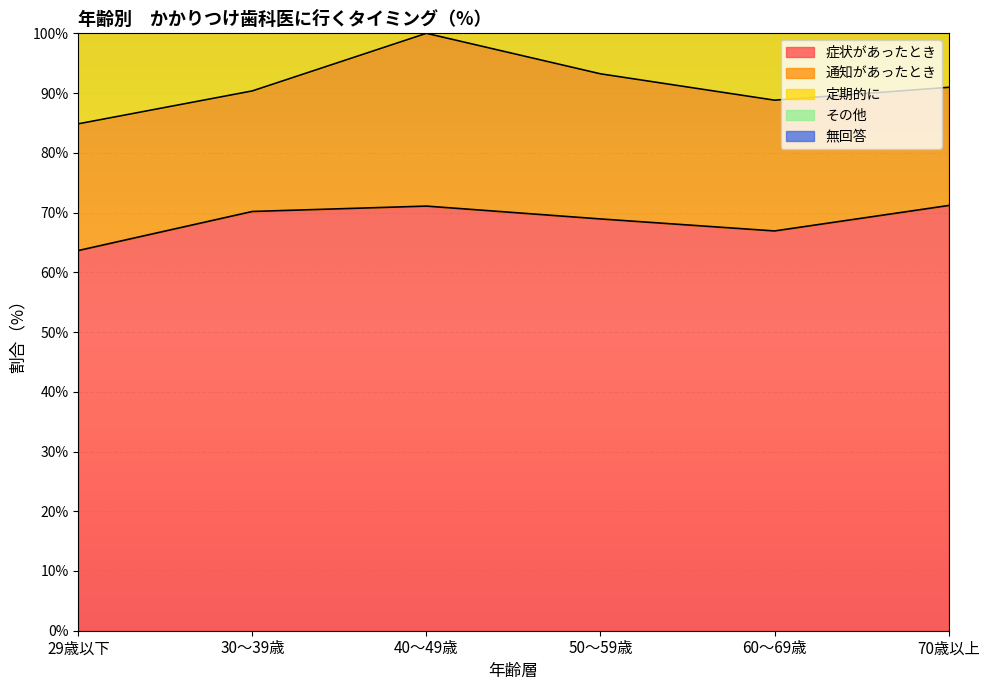

At which category is the sum across all series the highest?

40～49歳